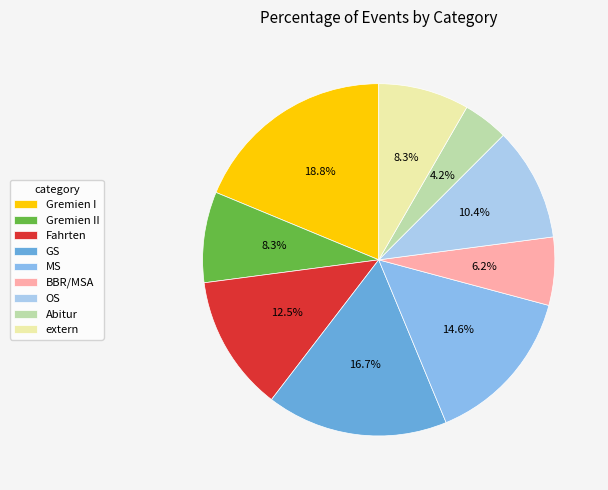

Which slice is the largest?

Gremien I